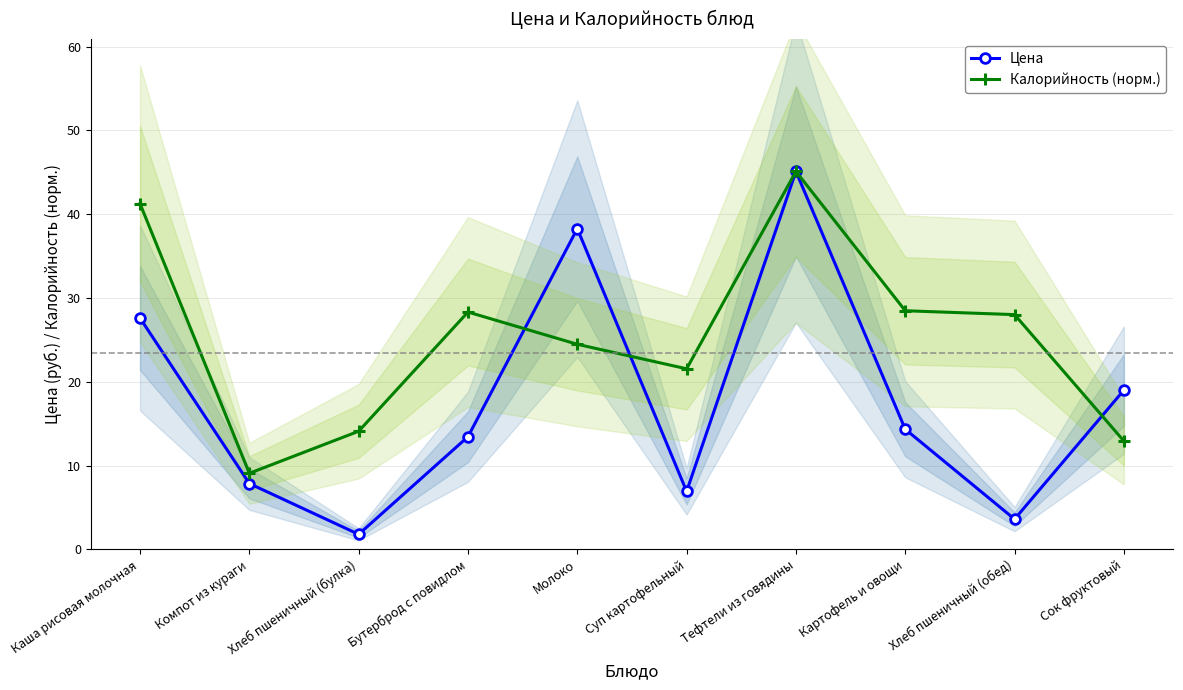

Rank the series at Хлеб пшеничный (булка) from highest to lowest value.

Калорийность (норм.), Цена